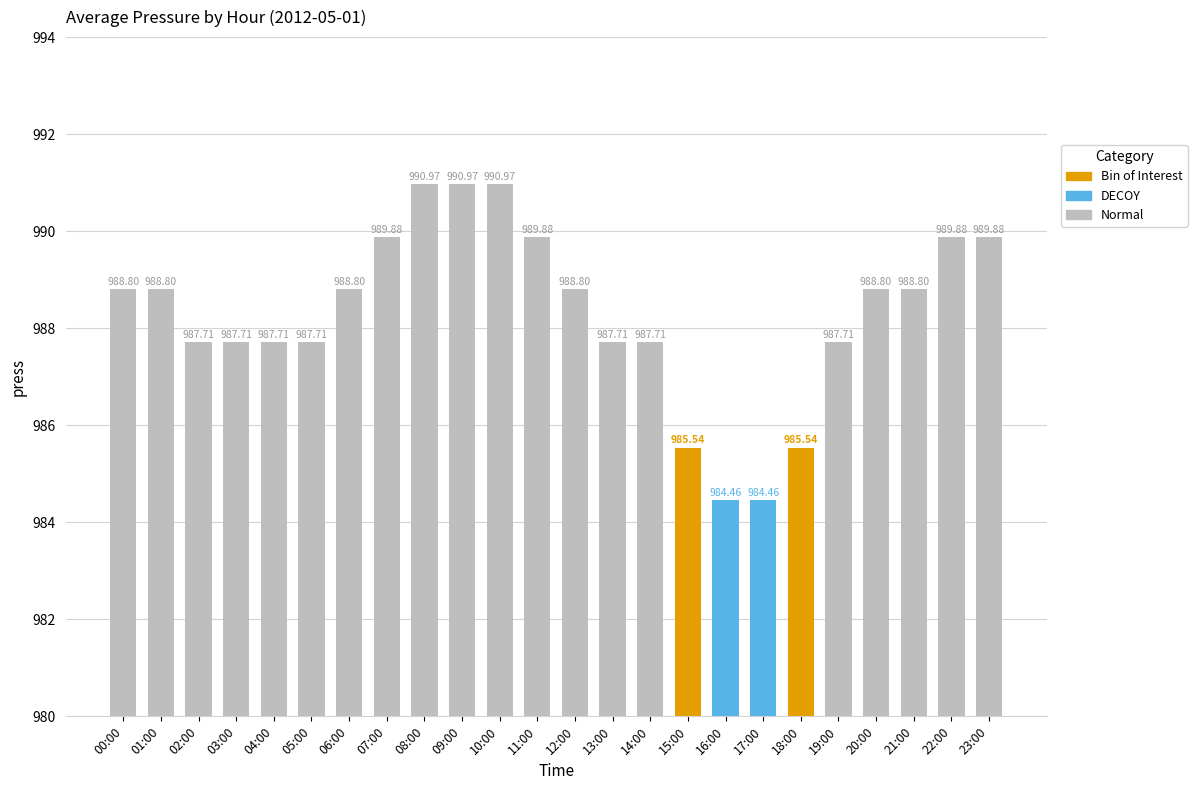

What is the label of the 16th bar from the right?

08:00